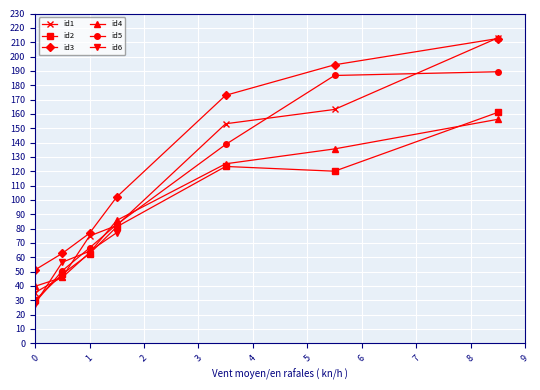

What is the difference between the maximum and minimum values in the id4 series?

116.4